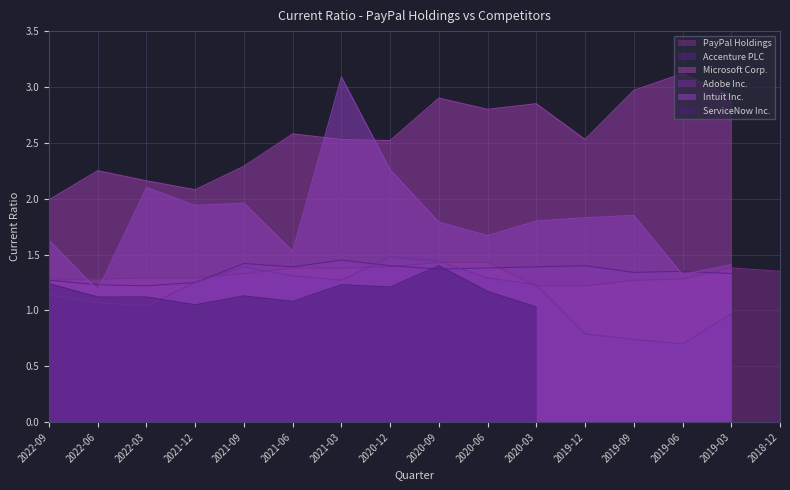

Is it true that PayPal Holdings equals 2.4 at 2021-09-30?

False